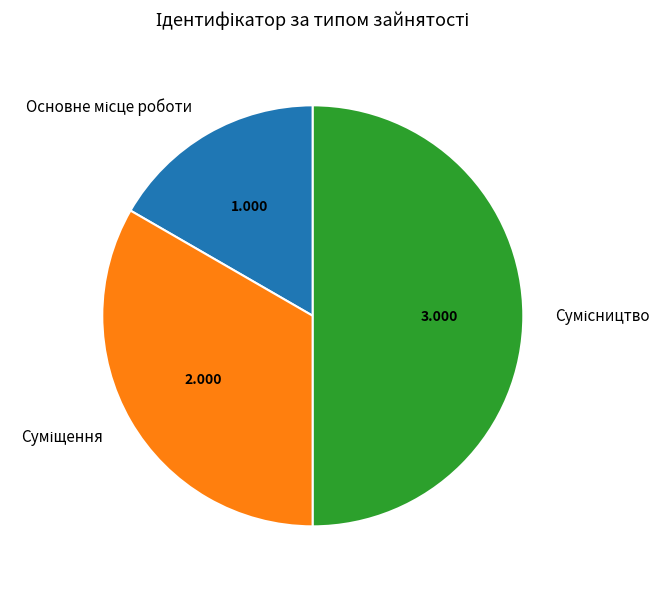

Is it true that Сумісництво is 50% of the pie?

True